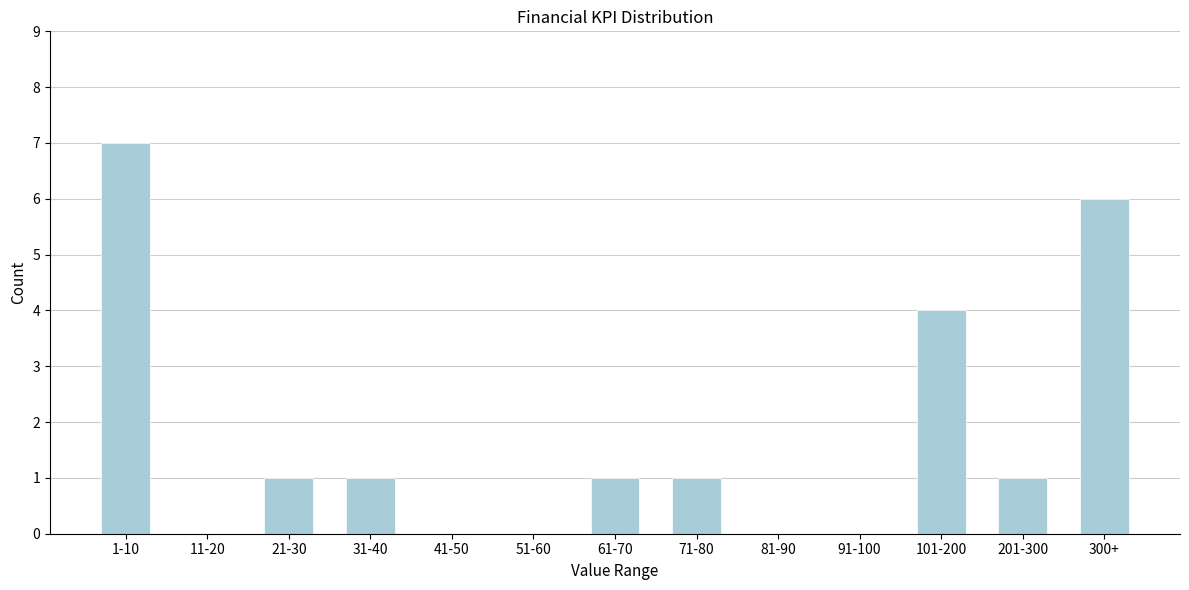

Reading left to right, list all the values displayed in this chart.

1-10=7	11-20=0	21-30=1	31-40=1	41-50=0	51-60=0	61-70=1	71-80=1	81-90=0	91-100=0	101-200=4	201-300=1	300+=6